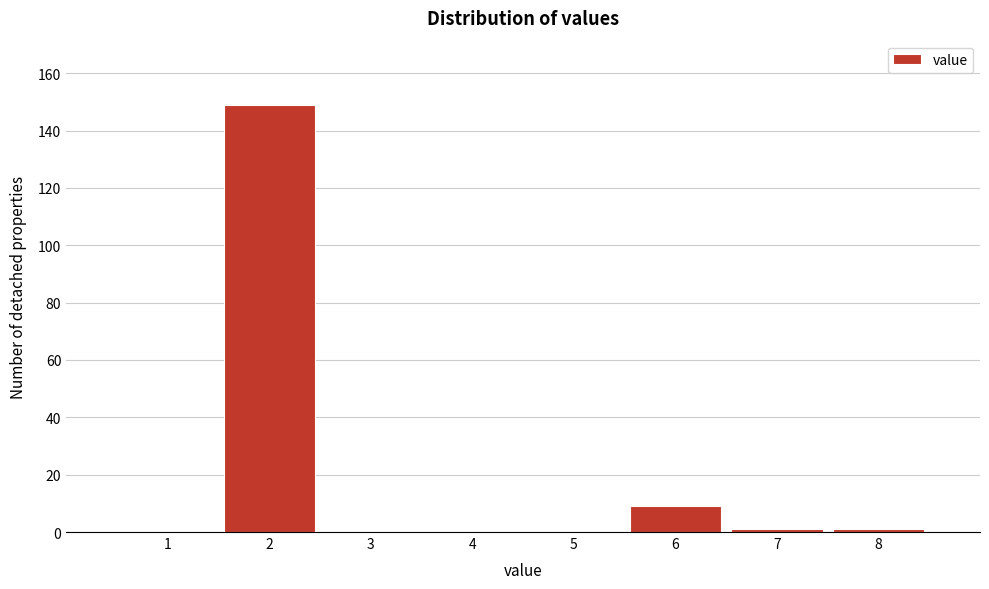

Reading left to right, extract all data points from this chart.

1=0	2=149	3=0	4=0	5=0	6=9	7=1	8=1